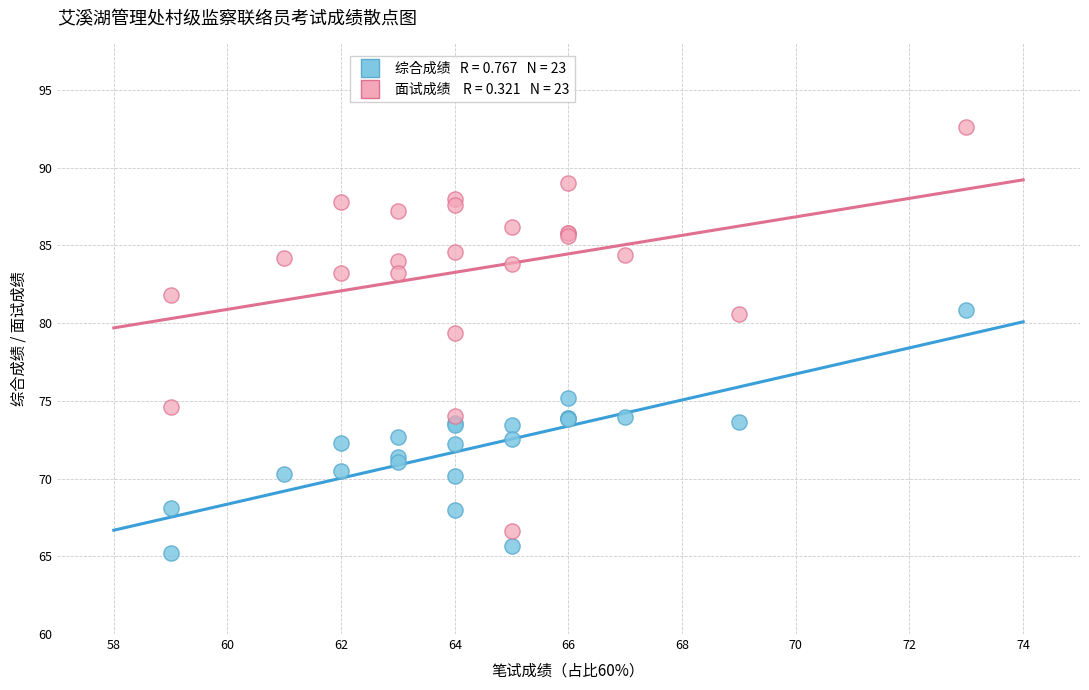

Across all series, what Y value is closest to 78?

79.4